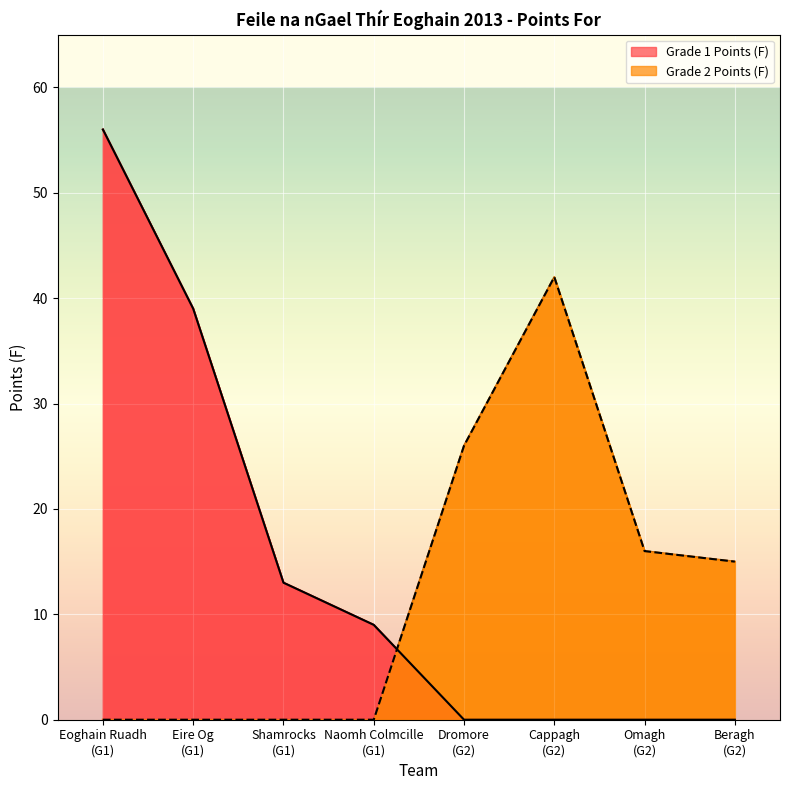

How many times do Grade 1 Points (F) and Grade 2 Points (F) cross each other?

1